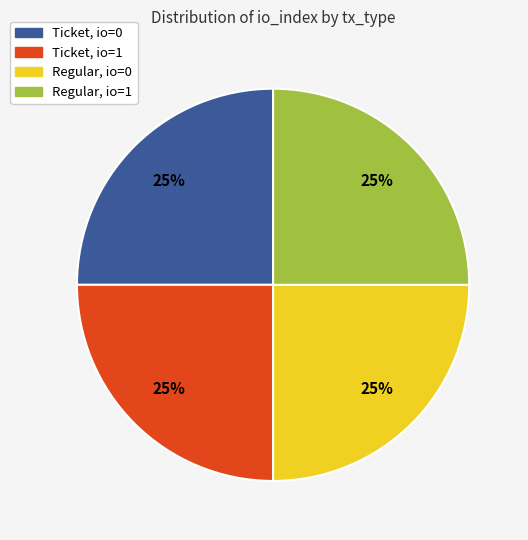

Is there any slice that represents more than half of the pie?

No